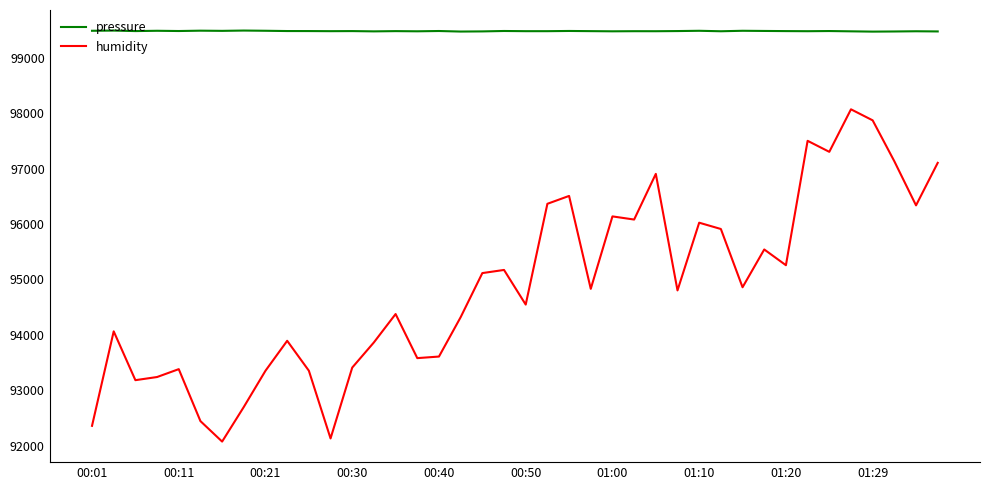

Is this an area chart (filled region under the line)?

No